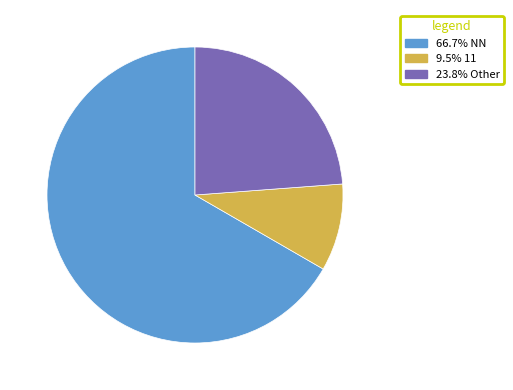

Is there any slice that represents more than half of the pie?

Yes